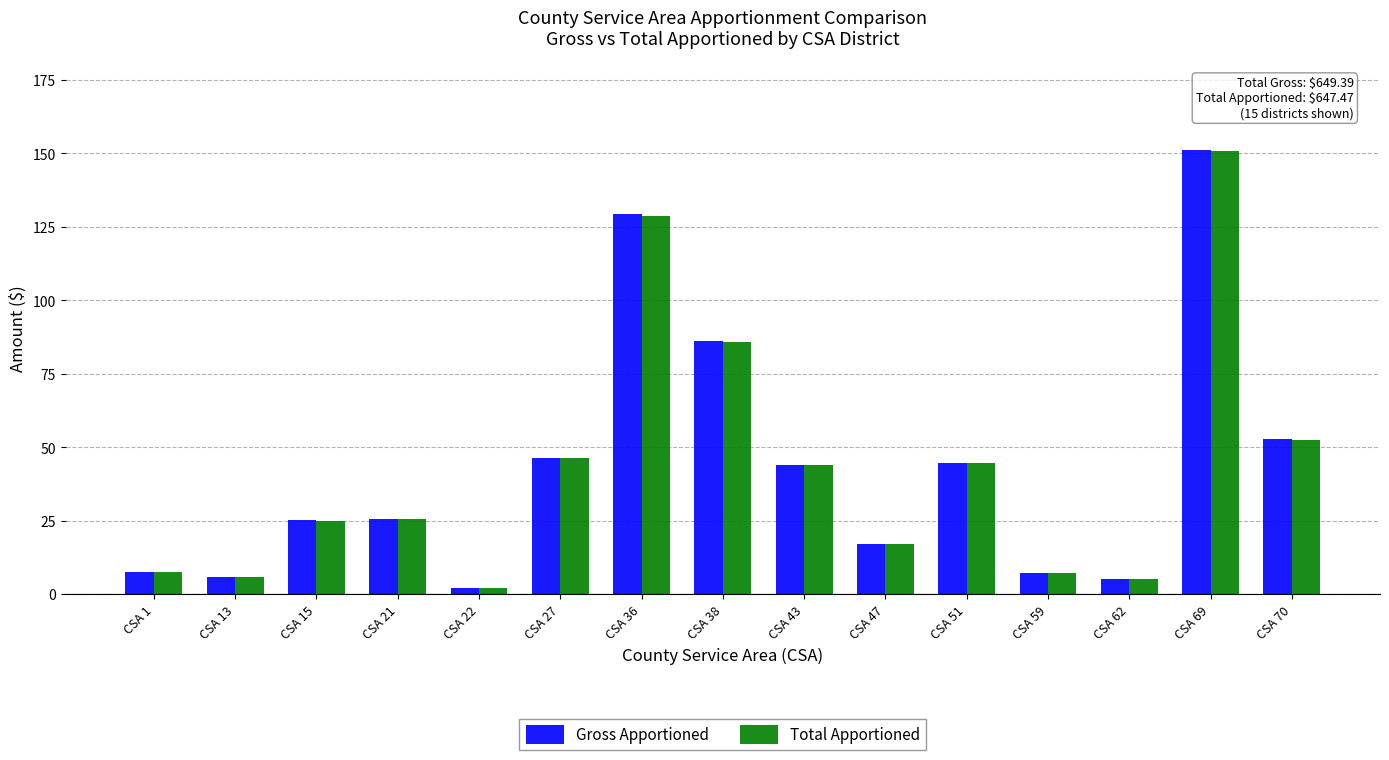

Which label corresponds to the largest value in the chart?

CSA 69